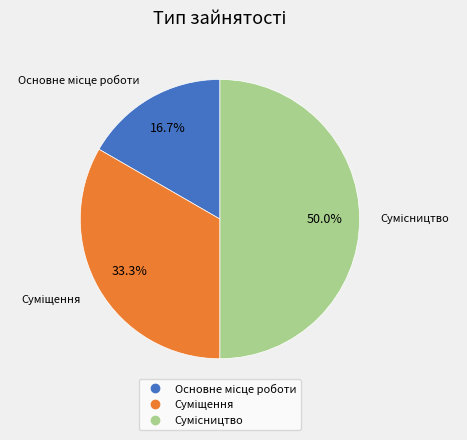

Does any single category account for the majority?

No